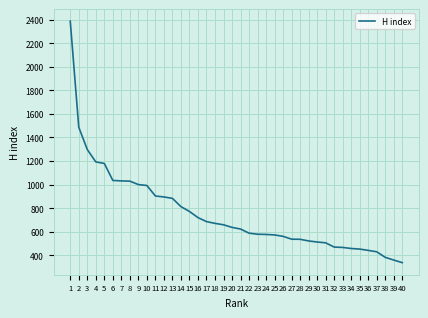

The value at 26 is 212. True or false?

False